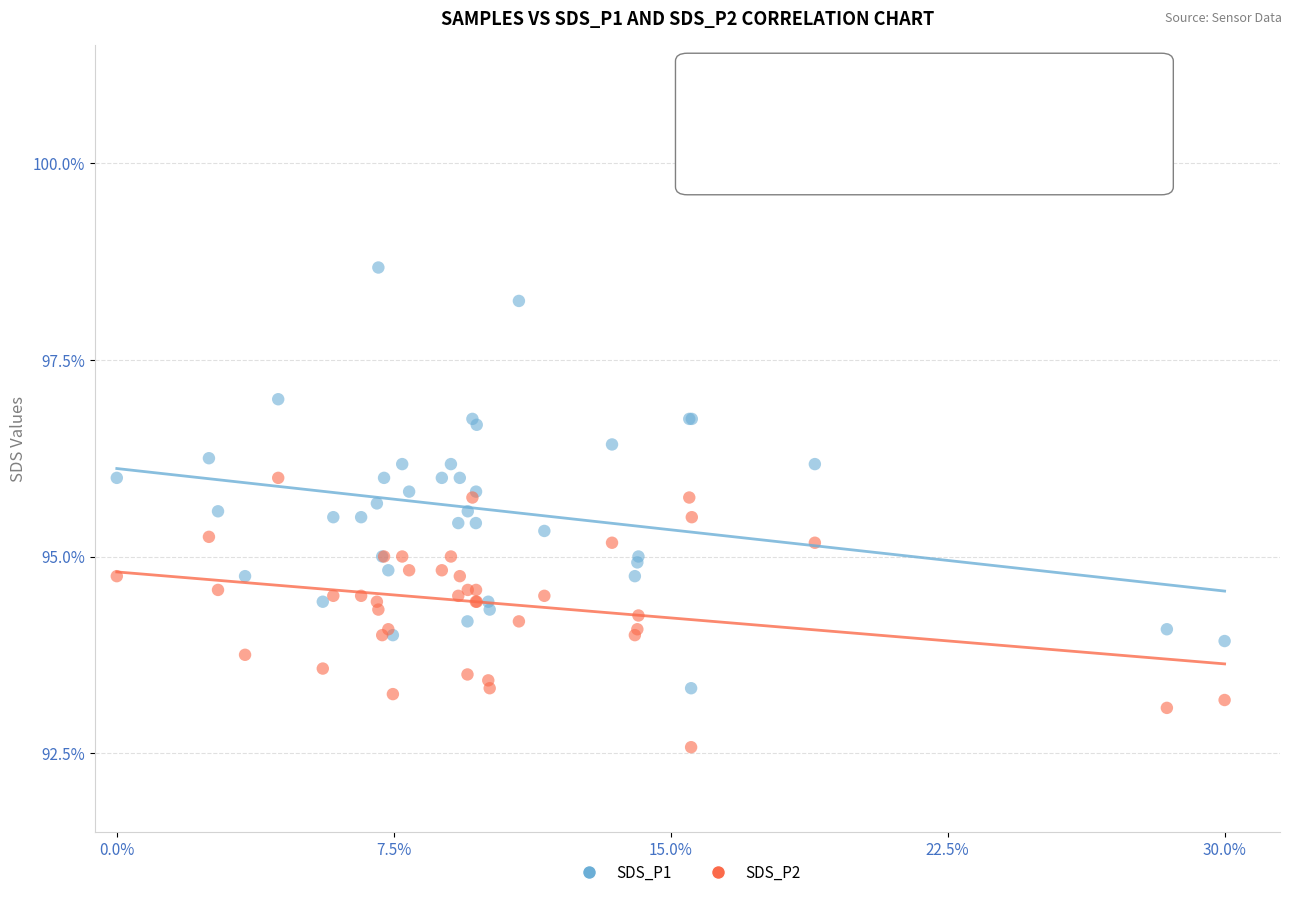

Which series has the widest spread of Y values?

SDS_P1